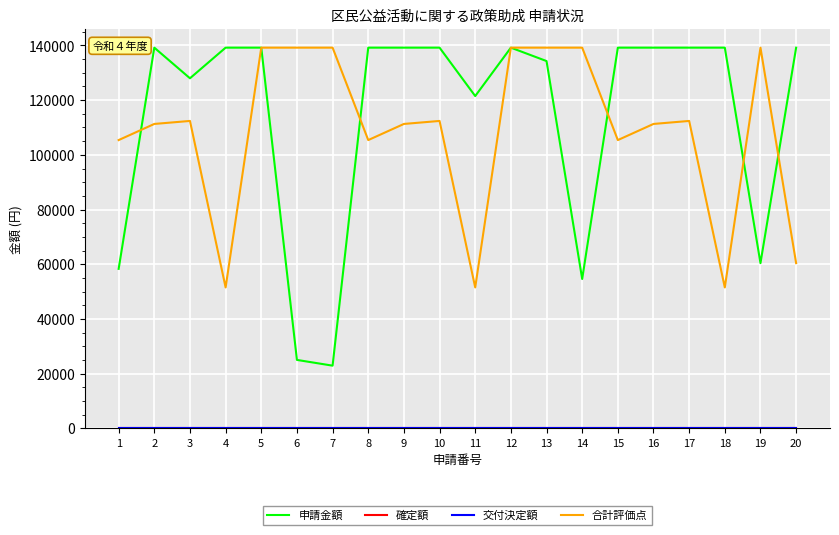

True or false: 確定額 and 合計評価点 intersect in this chart.

False